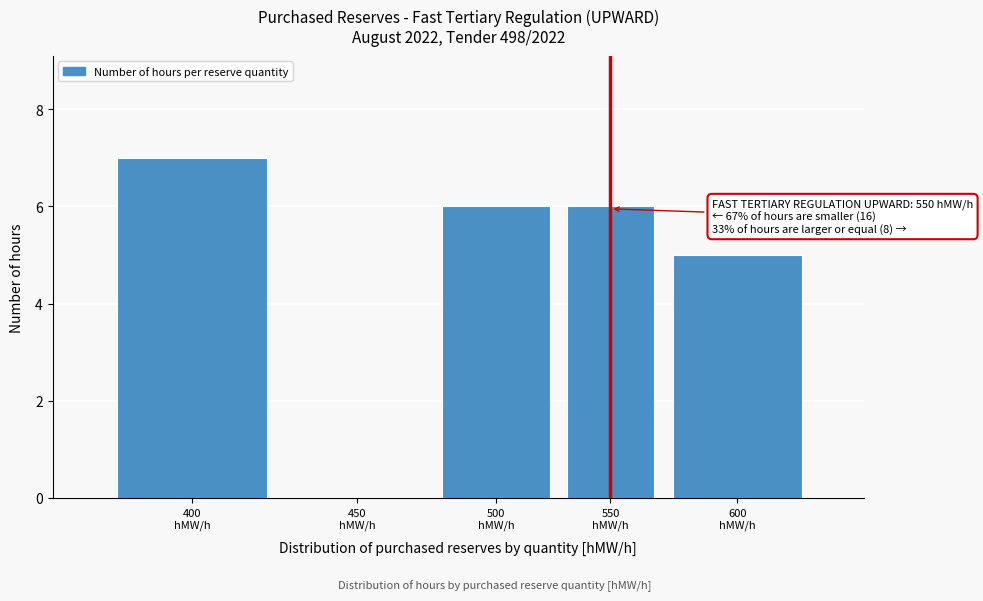

What is the maximum value shown in the chart?

7